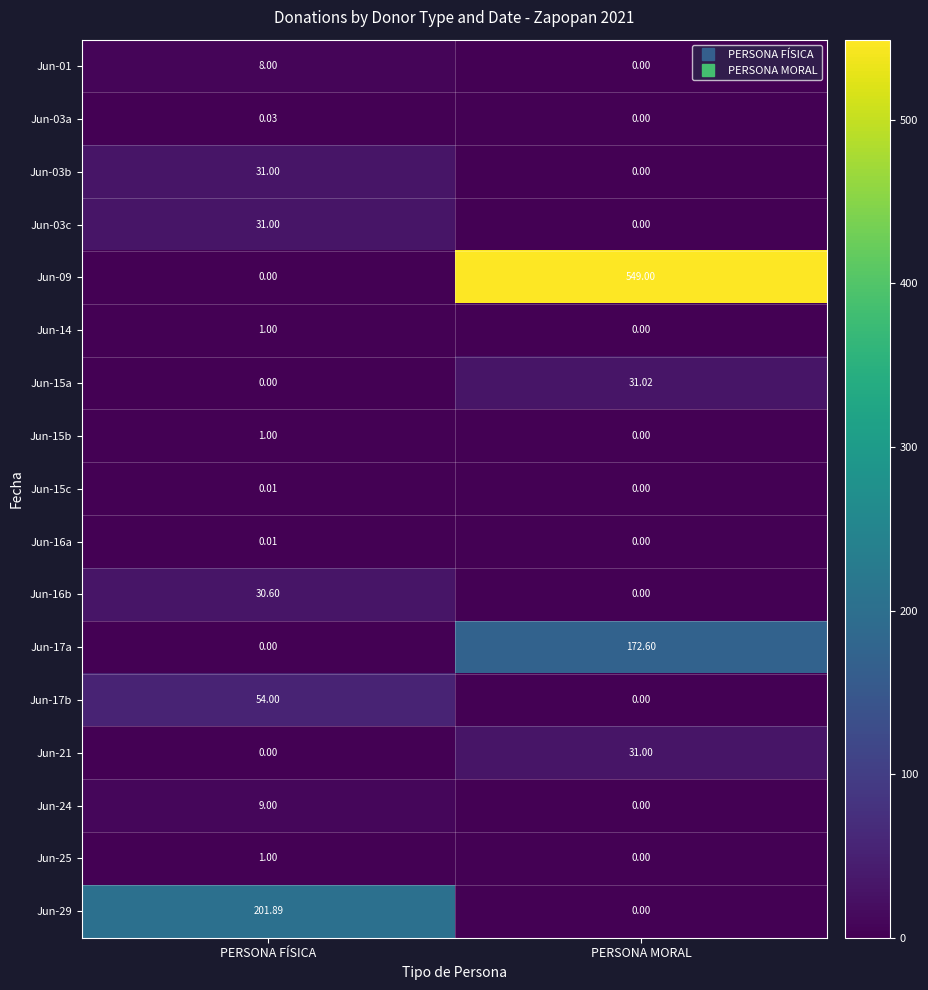

Which category has the highest value in the Jun-21 series?

PERSONA MORAL